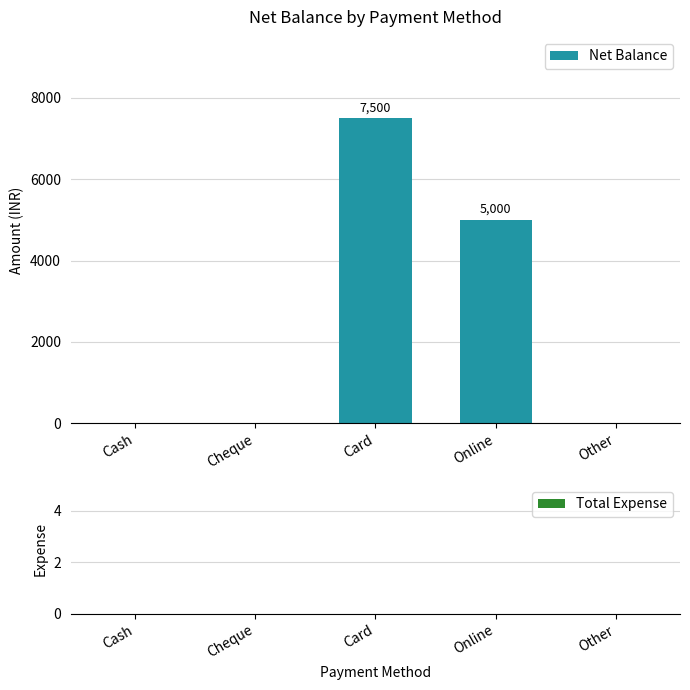

At which label is the value closest to 3750?

Online